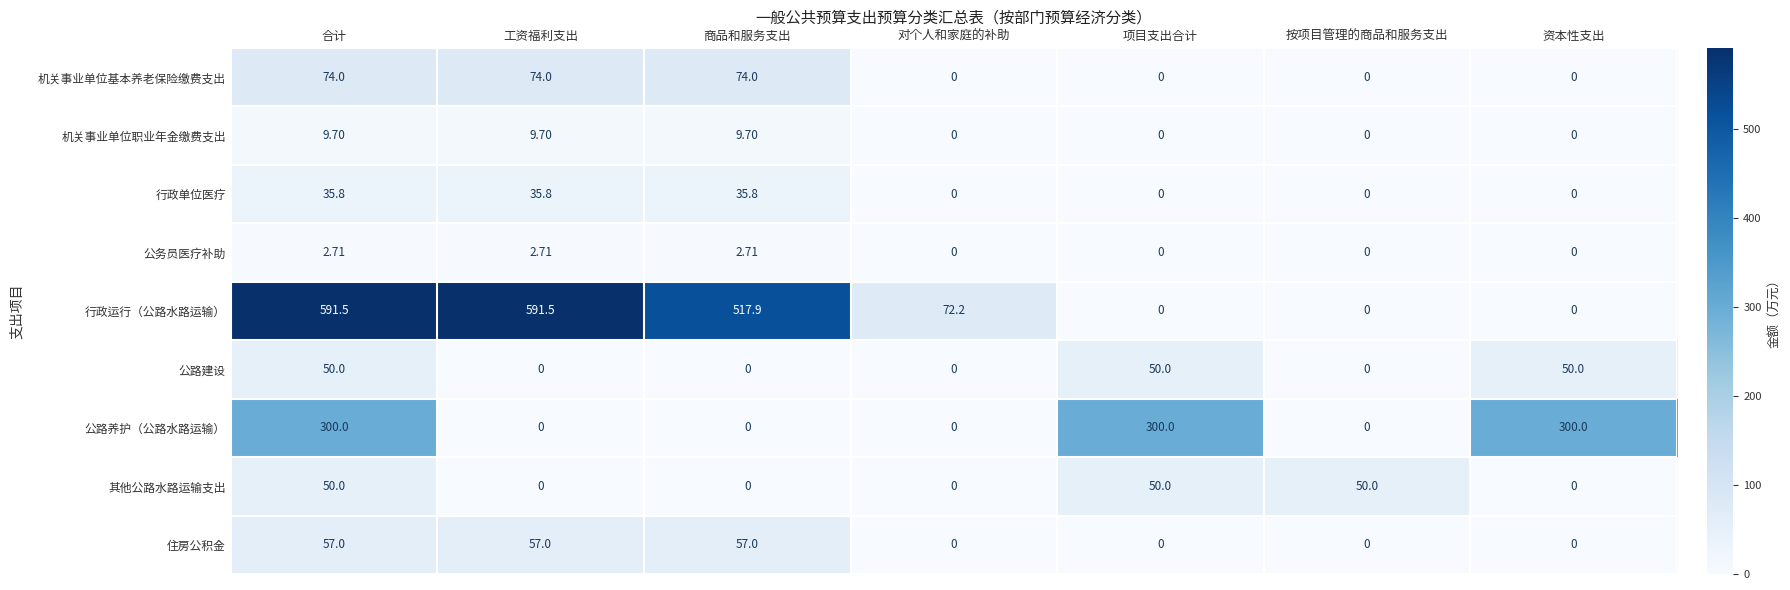

Count the number of data series in this chart.

9